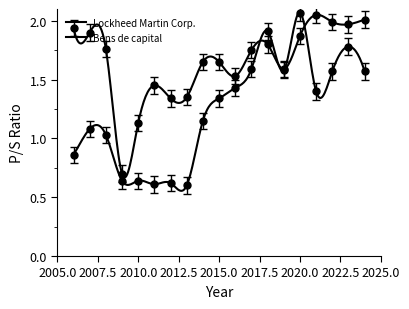

Which series has the widest spread of values?

Lockheed Martin Corp.